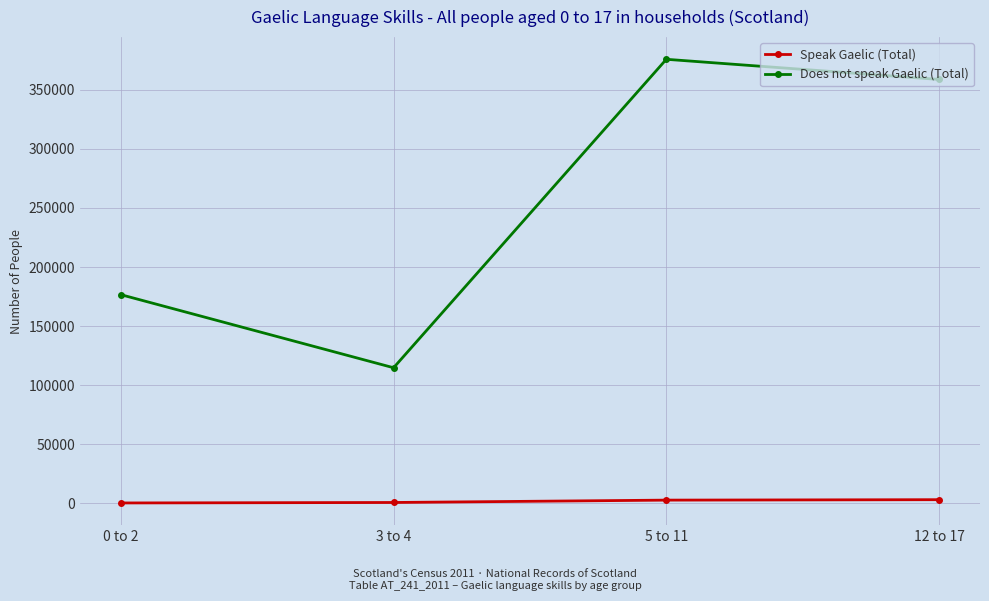

What is the smallest value displayed?

400